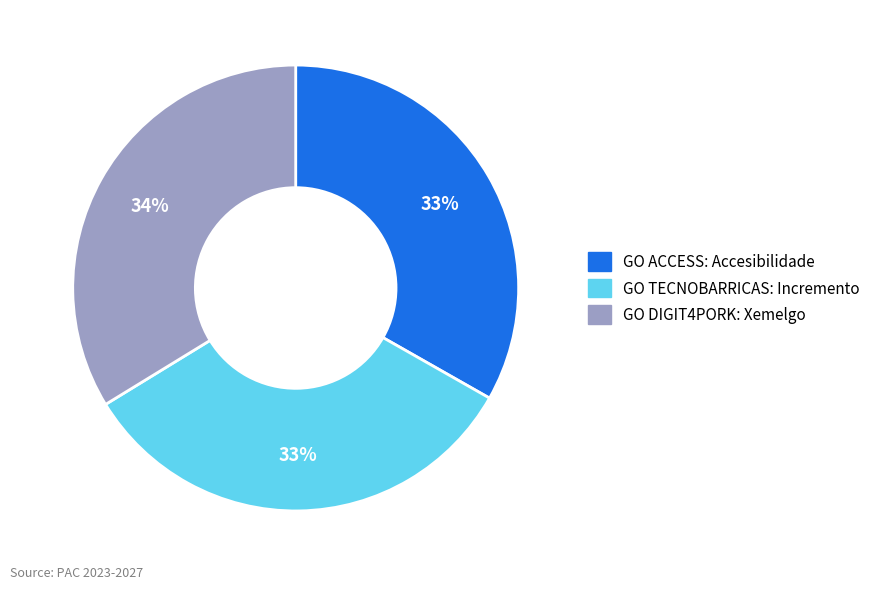

Combined, do GO DIGIT4PORK: Xemelgo and GO TECNOBARRICAS: Incremento account for over 50%?

Yes